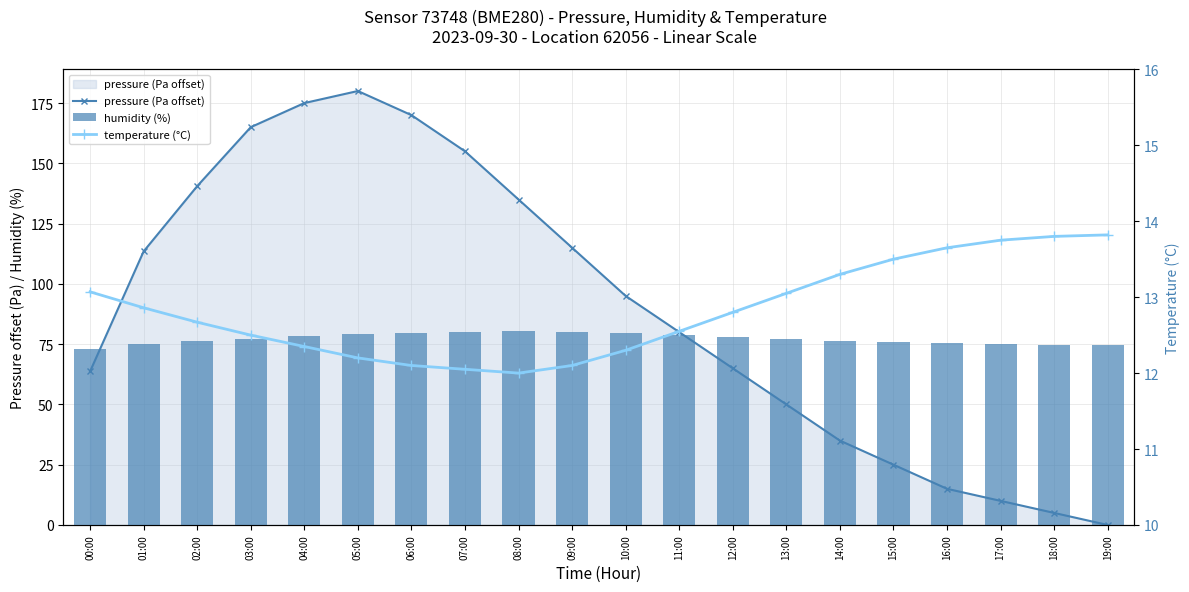

Count the number of categories in the chart.

20